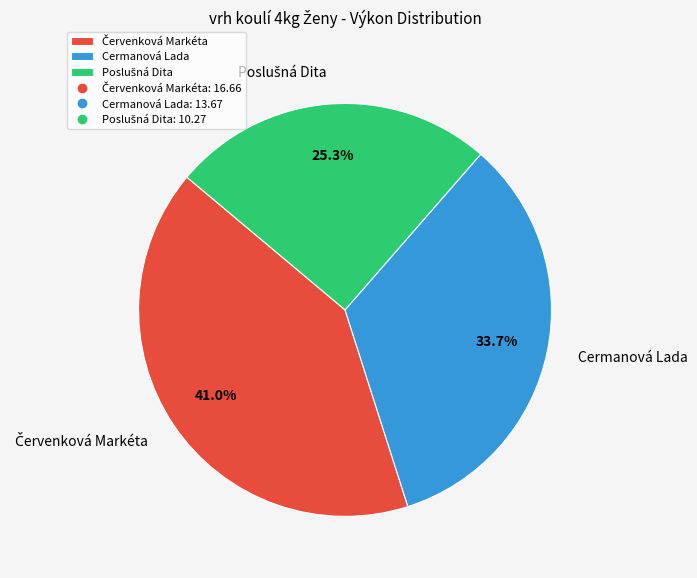

How much of the chart is everything except Cermanová Lada?

66.3%